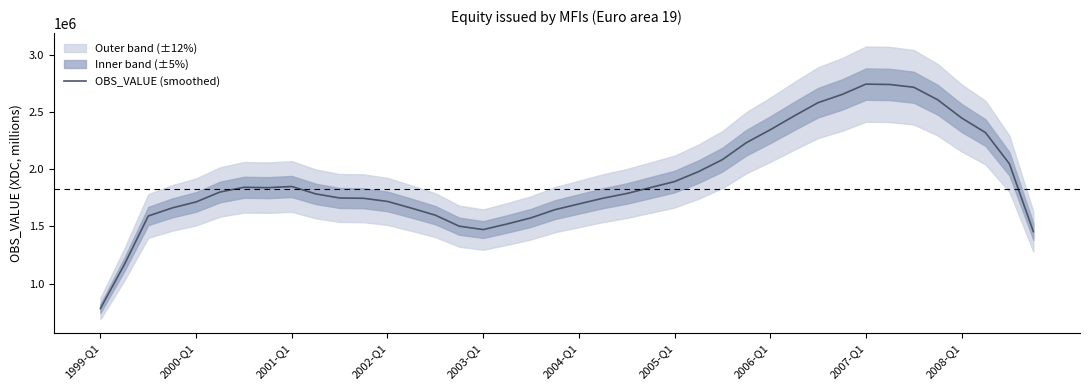

Which category has the lowest value in the OBS_VALUE (smoothed) series?

1999-Q1